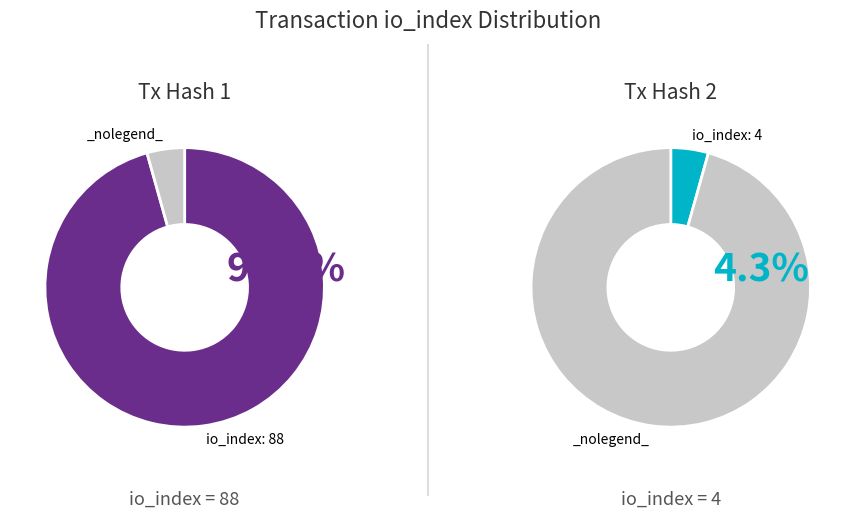

What percentage is the 1 slice, to the nearest percent?

4%